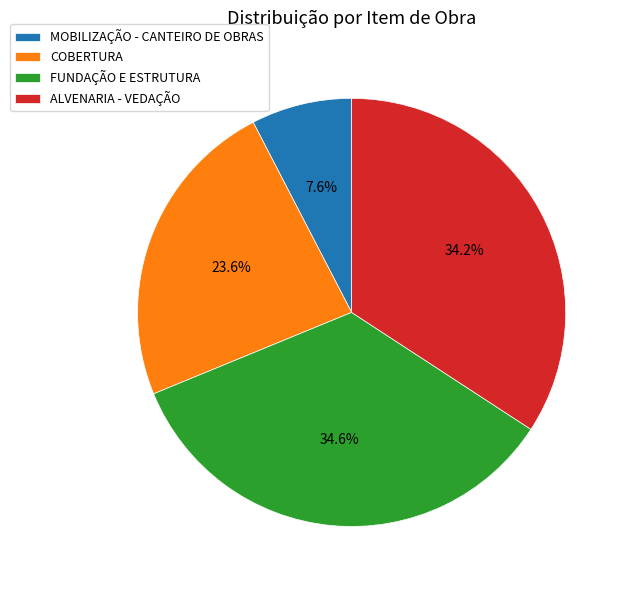

To the nearest percent, what is the difference between the largest and smallest slice percentages?

27%